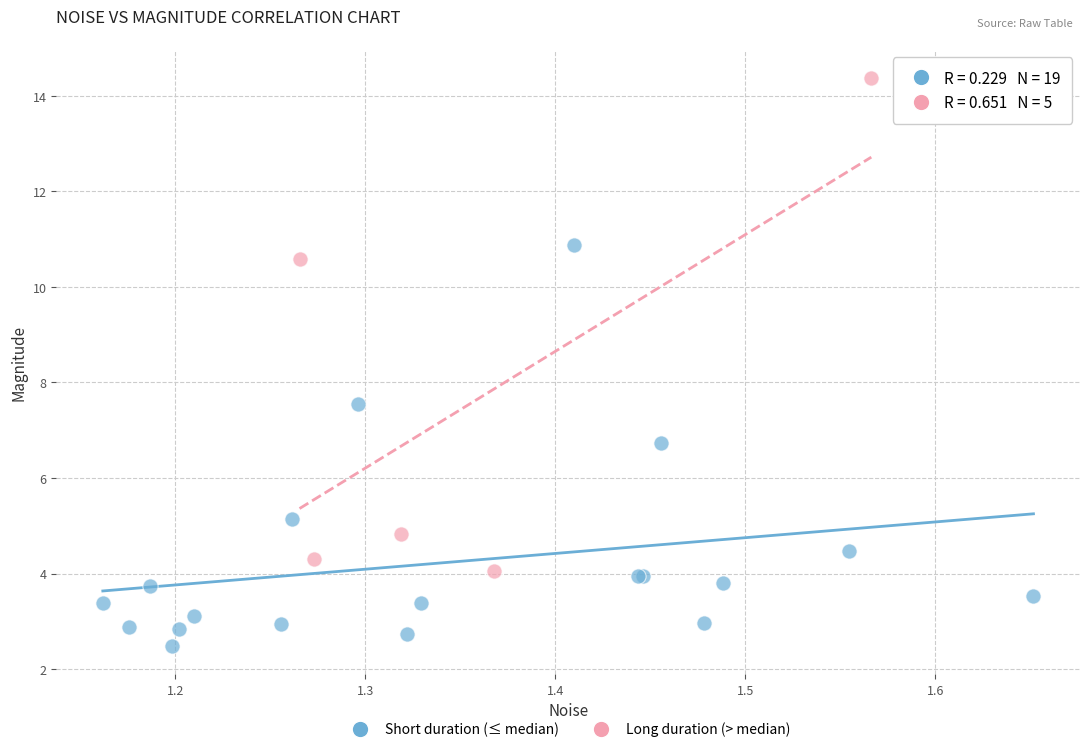

Which series has the widest spread of Y values?

Long duration (> median)